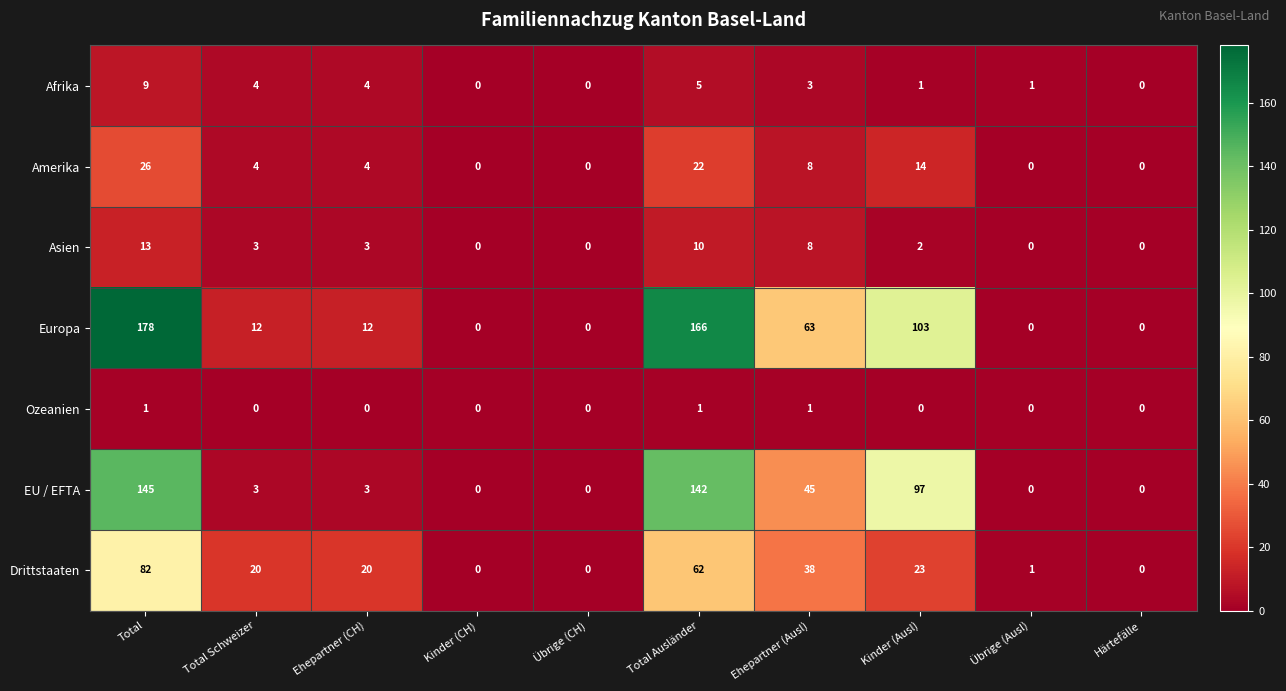

Which label corresponds to the largest value in the chart?

Total